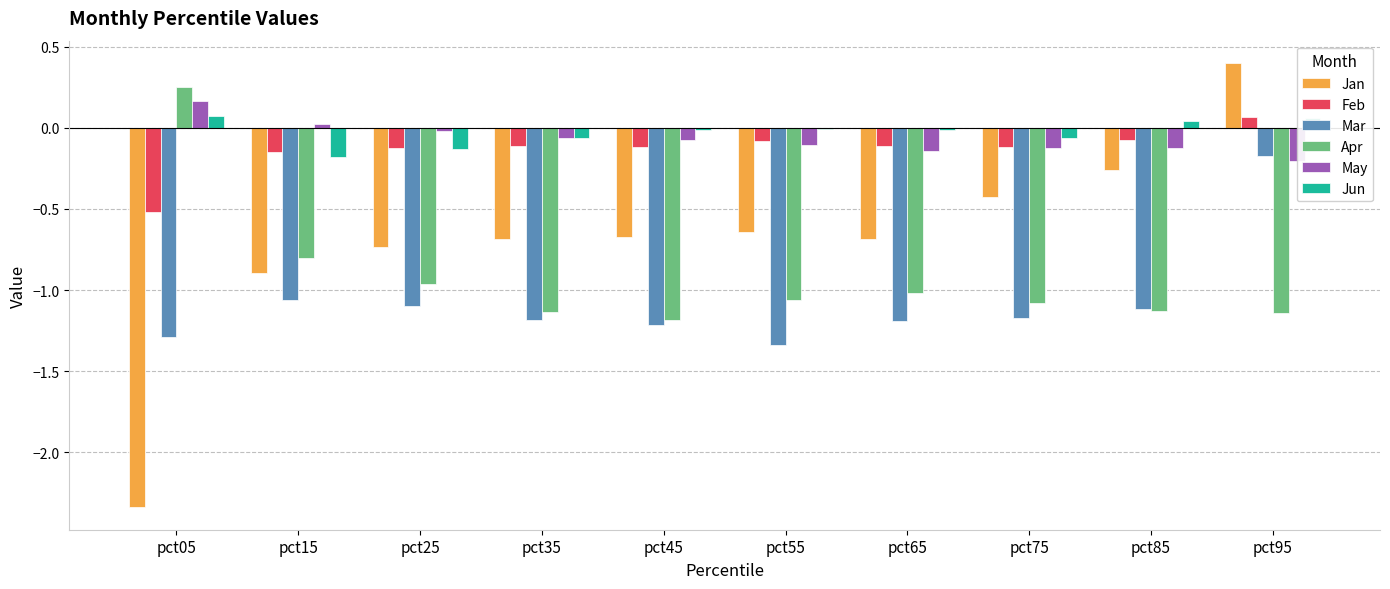

How many series are shown in this chart?

6